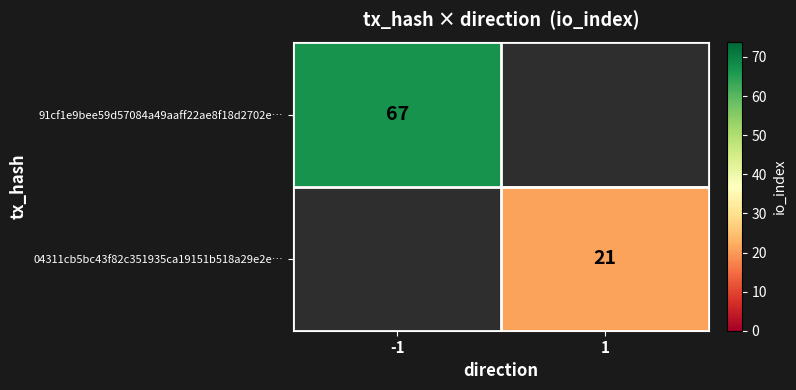

True or false: 04311cb5bc43f82c351935ca19151b518a29e2e… has a value of 33.1 at 1.

False